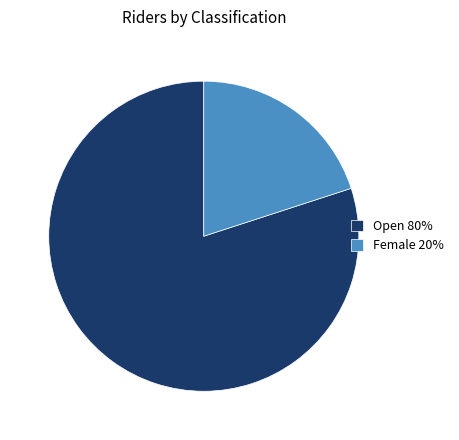

Rank the categories by value from highest to lowest.

Open, Female